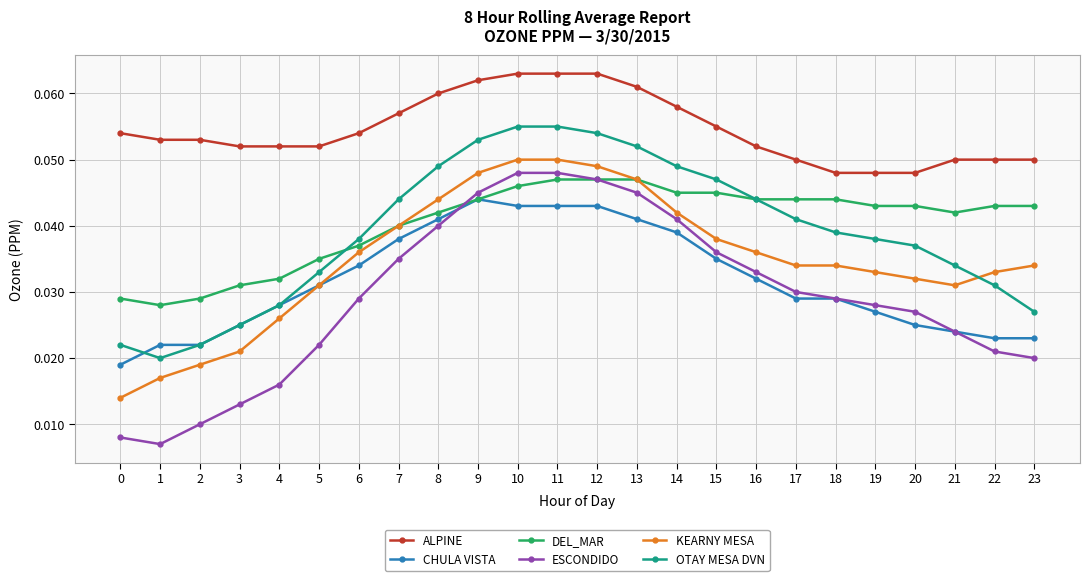

Which series has the largest range (max minus min)?

ESCONDIDO